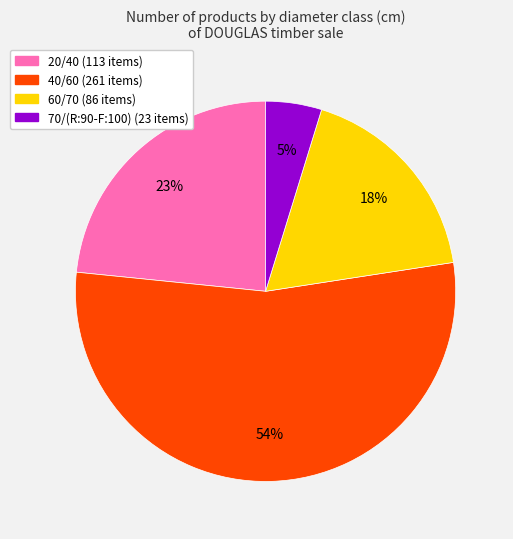

Count the number of slices in the pie.

4